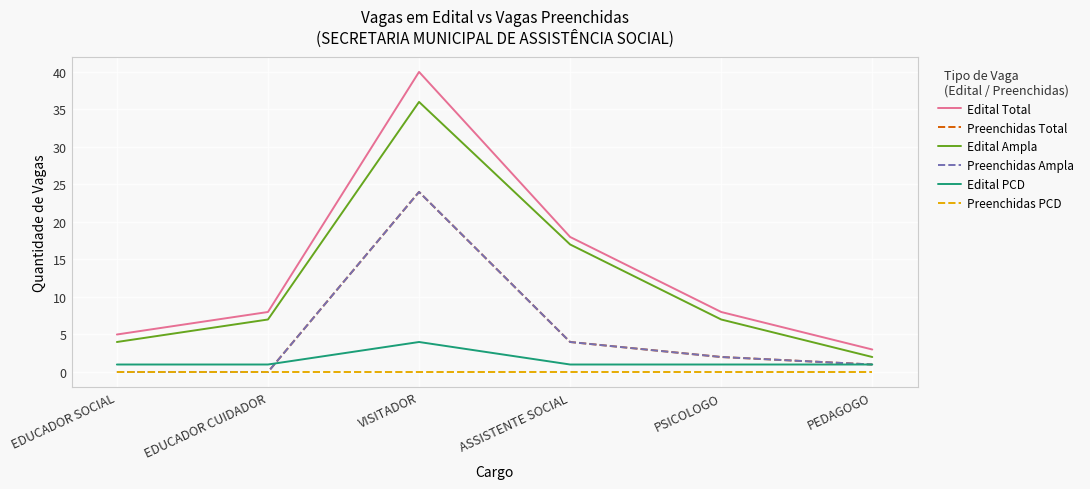

Is this an area chart (filled region under the line)?

No